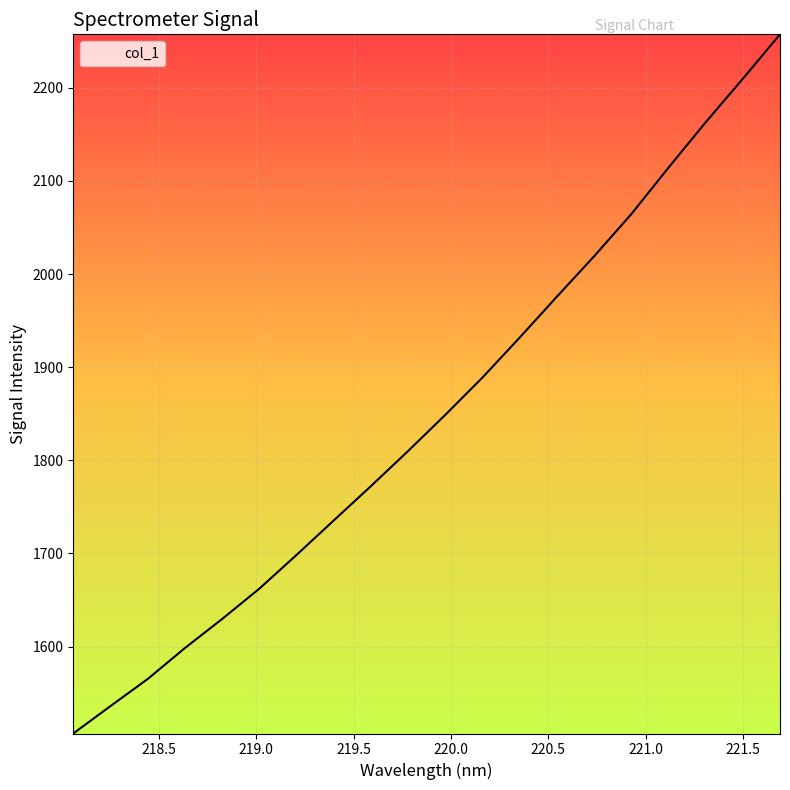

Reading right to left, transcribe all the data shown in this chart.

2257.4	2209.7	2163.0	2114.3	2064.4	2019.2	1975.9	1931.9	1889.0	1848.9	1810.1	1772.4	1735.5	1698.5	1662.3	1629.7	1598.5	1565.2	1536.2	1506.7